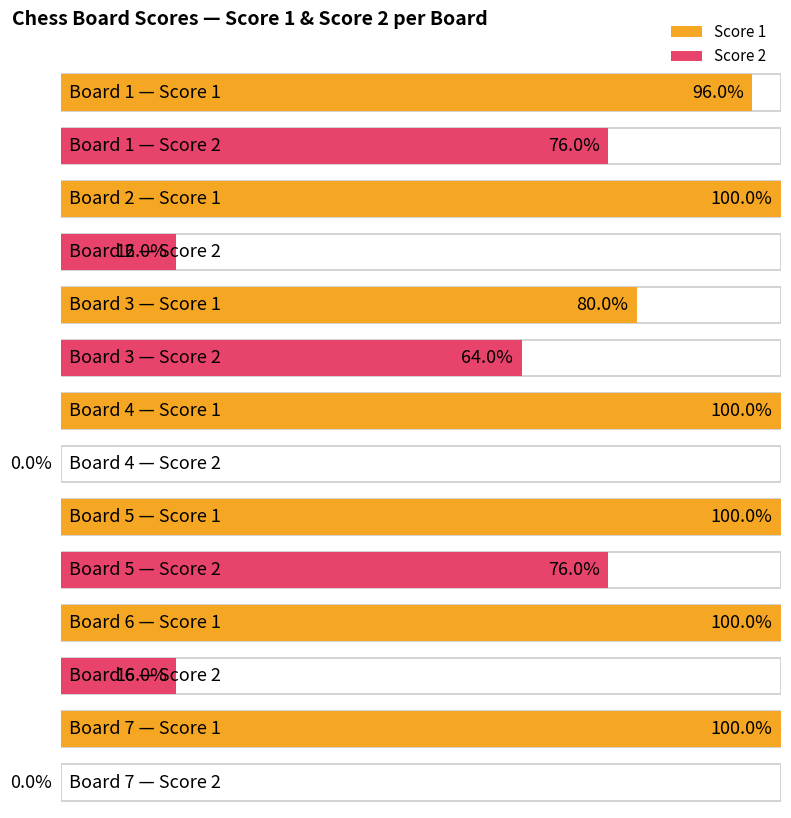

Is the value of Score 1 at Board 6 greater than the value of Score 2 at Board 7?

Yes